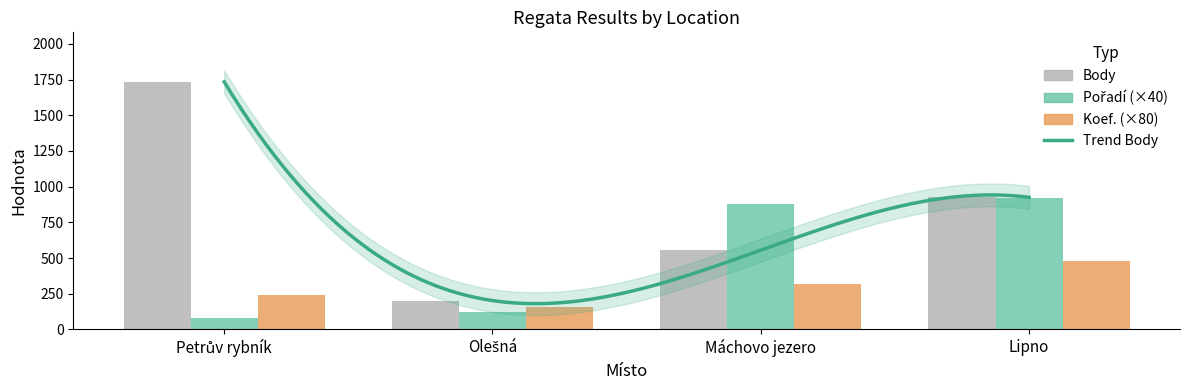

Reading left to right, list all the values displayed in this chart.

Body: Petrův rybník=1734	Olešná=202	Máchovo jezero=555	Lipno=925
Pořadí (×40): Petrův rybník=80	Olešná=120	Máchovo jezero=880	Lipno=920
Koef. (×80): Petrův rybník=240	Olešná=160	Máchovo jezero=320	Lipno=480